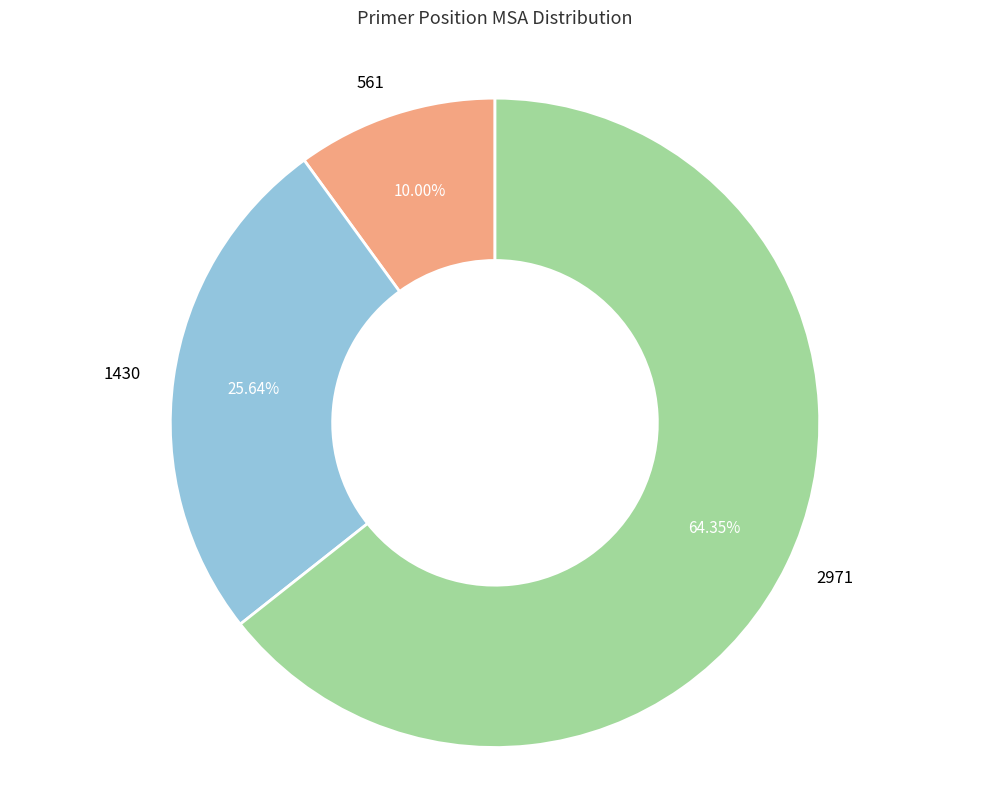

What percentage is NOT represented by 561?

90.0%